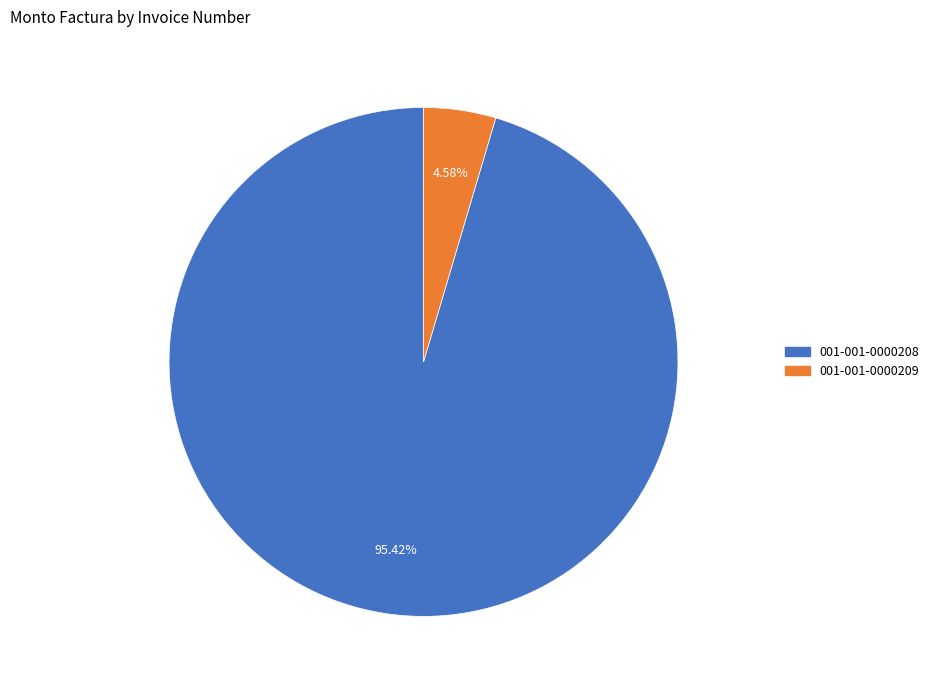

Which category has the biggest portion of the pie?

001-001-0000208